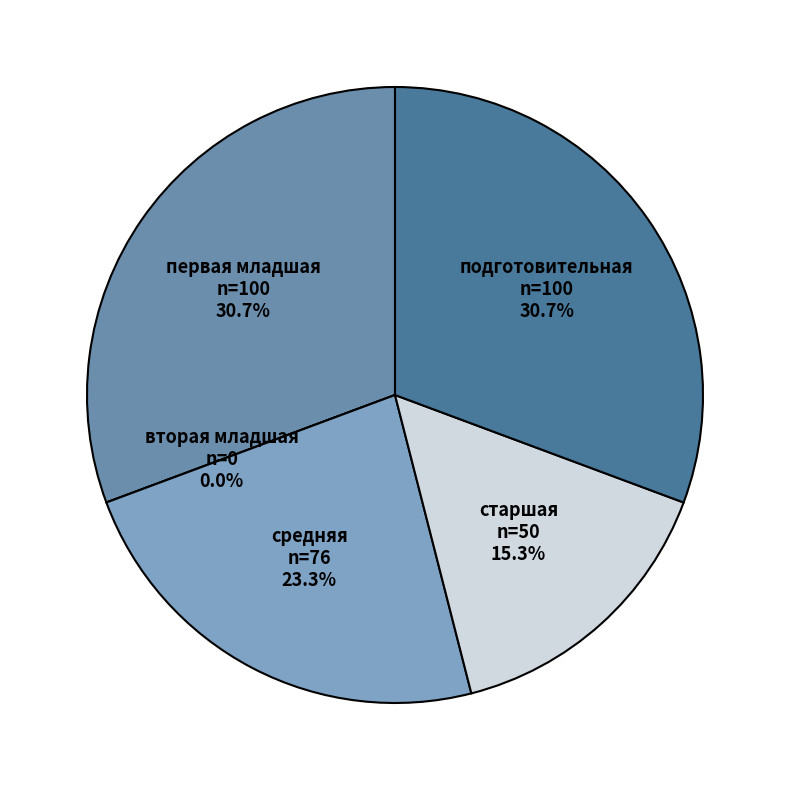

What is the ratio of the value at старшая to the value at средняя?

0.7